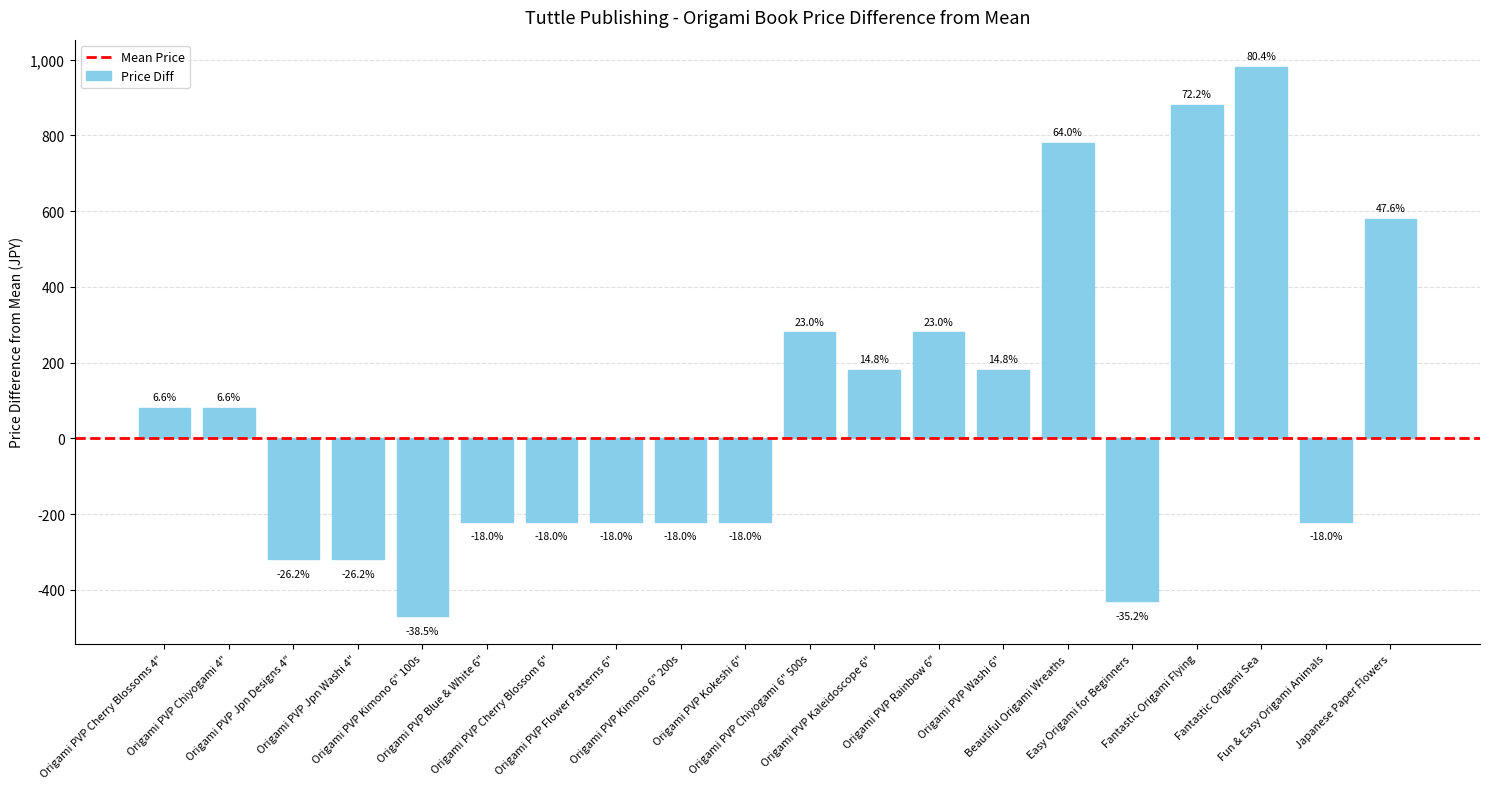

What is the value of the 10th bar from the left?

-219.8